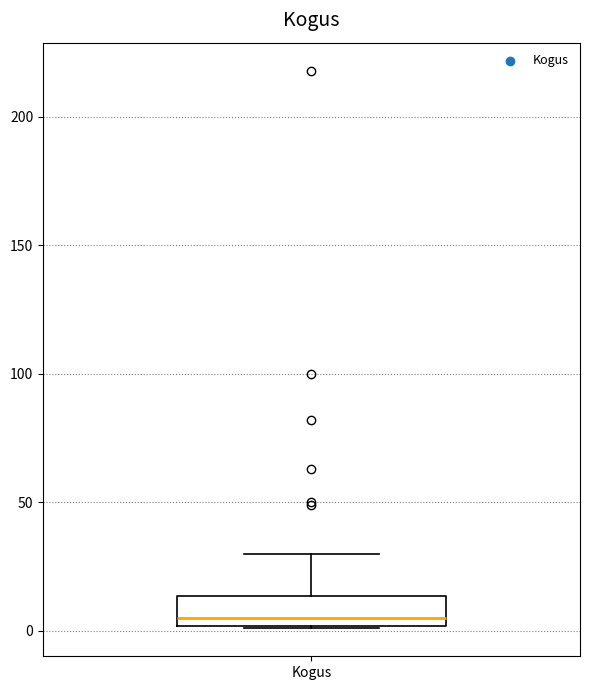

Transcribe this box plot: give where the median line is, the range the box spans, and where the two whiskers end, as read against the y-axis. The values are not printed on the chart, so give them approximately, as read against the axis.

median 5, box 0 to 15, whiskers 0 to 30